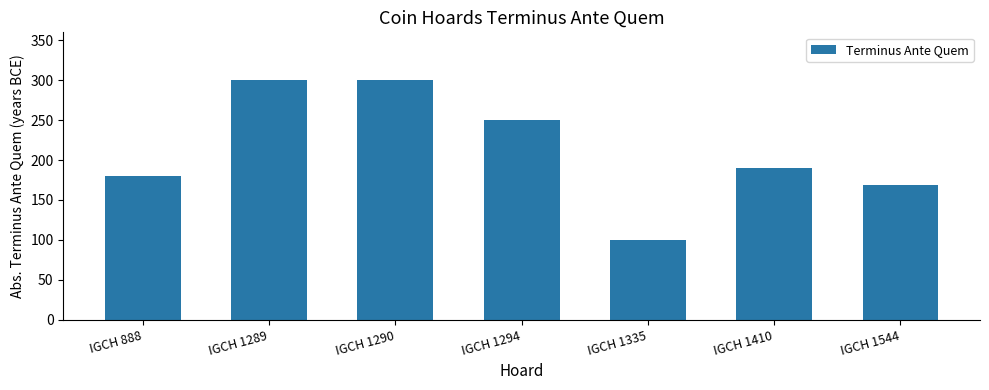

What is the maximum value shown in the chart?

300